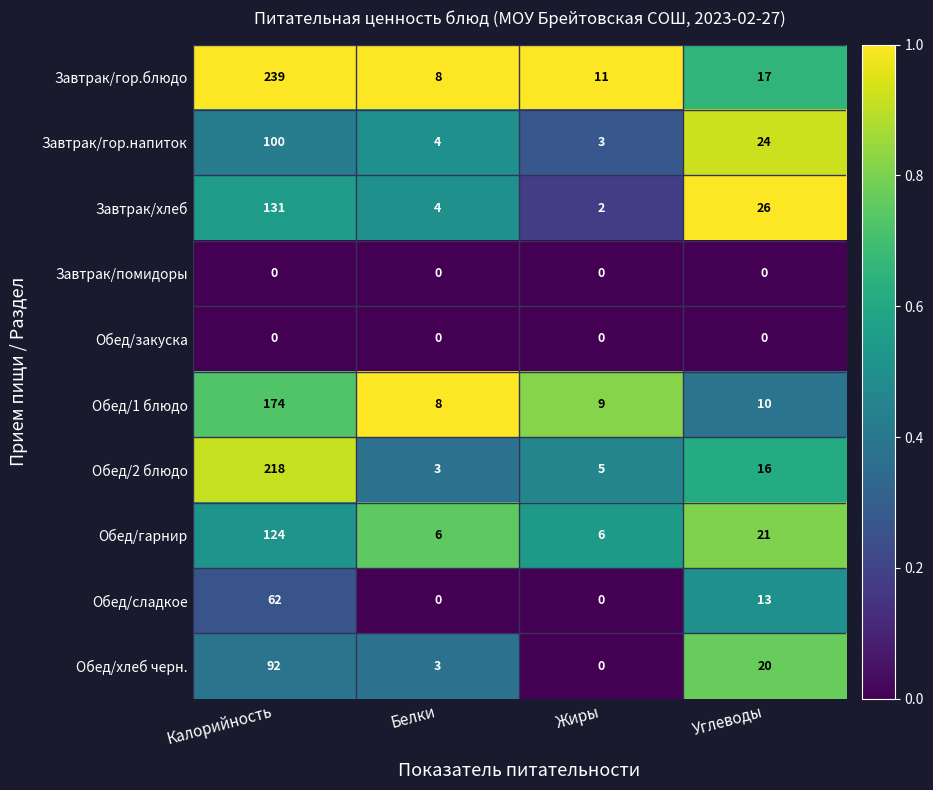

What is the maximum value for Завтрак/гор.блюдо?

239